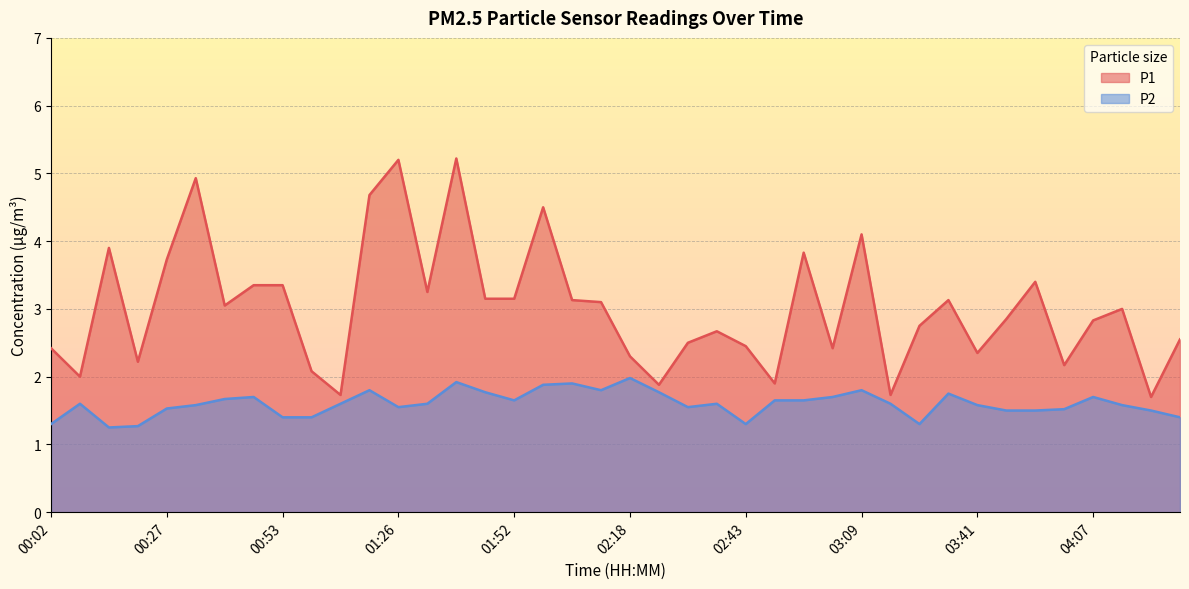

Where is P2 nearest to the value 1?

00:15